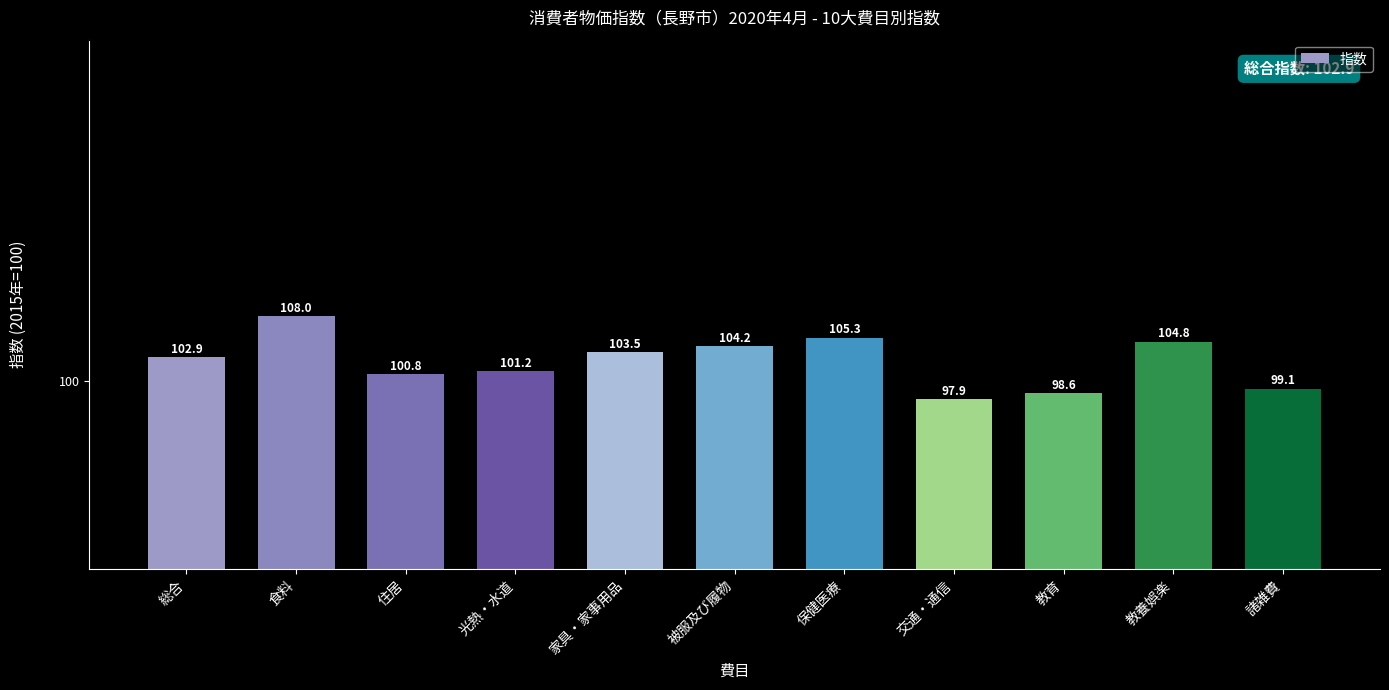

Approximately how many times larger is the value at 家具・家事用品 compared to 保健医療?

1.0